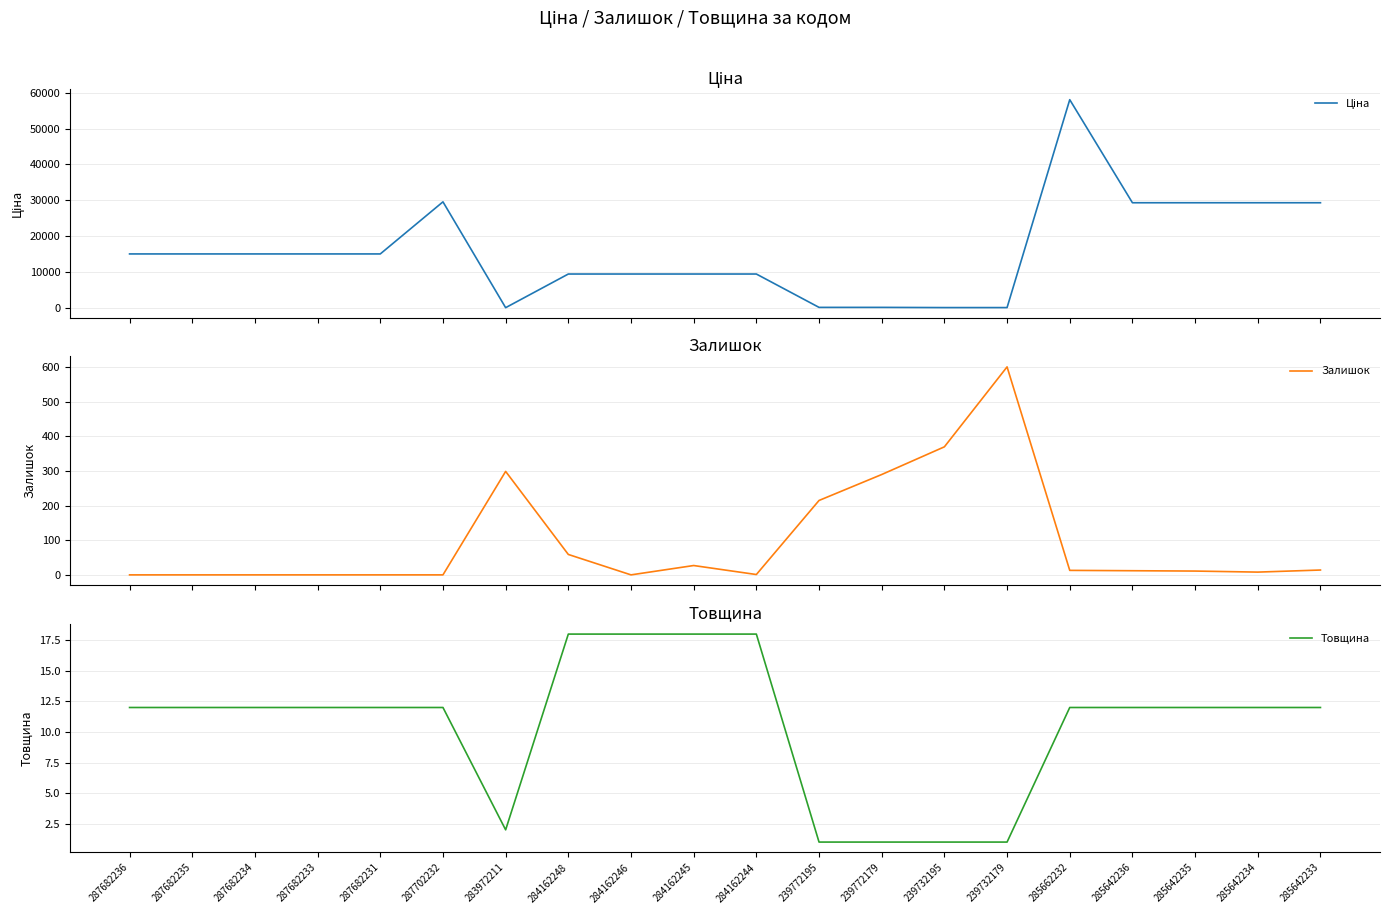

What is the difference between the highest and lowest values at 285662232?

58025.0